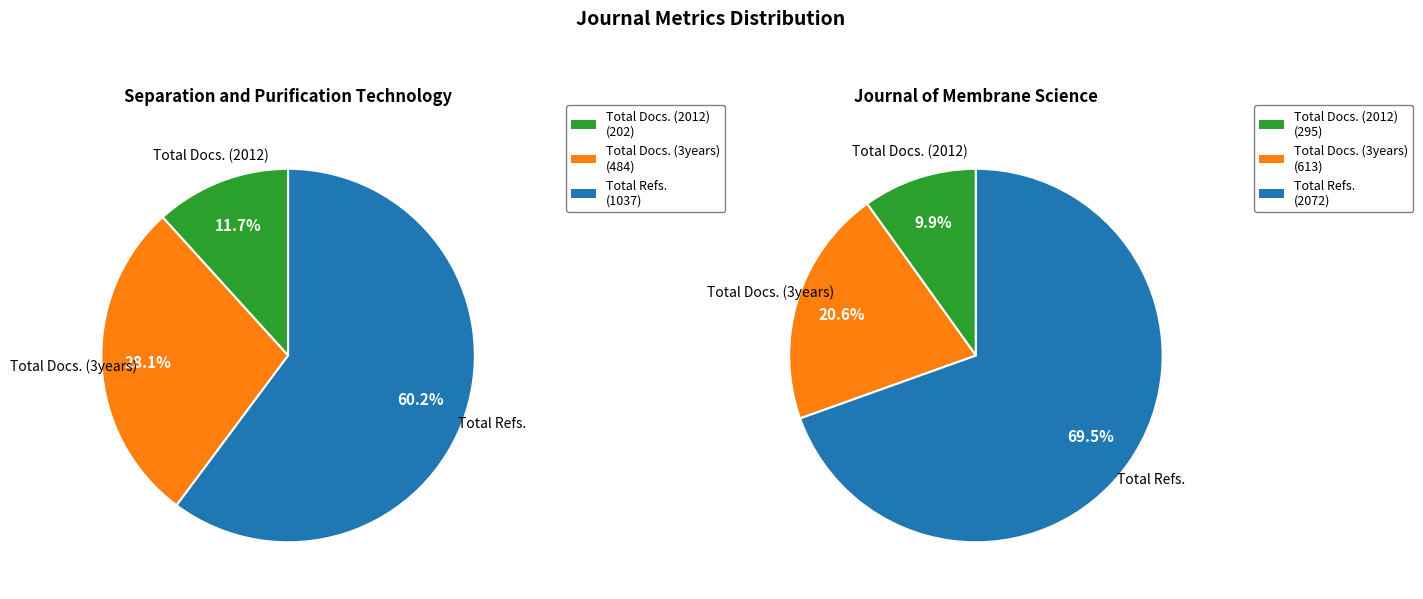

What percentage do Total Refs. and Total Docs. (3years) together represent?

88.3%